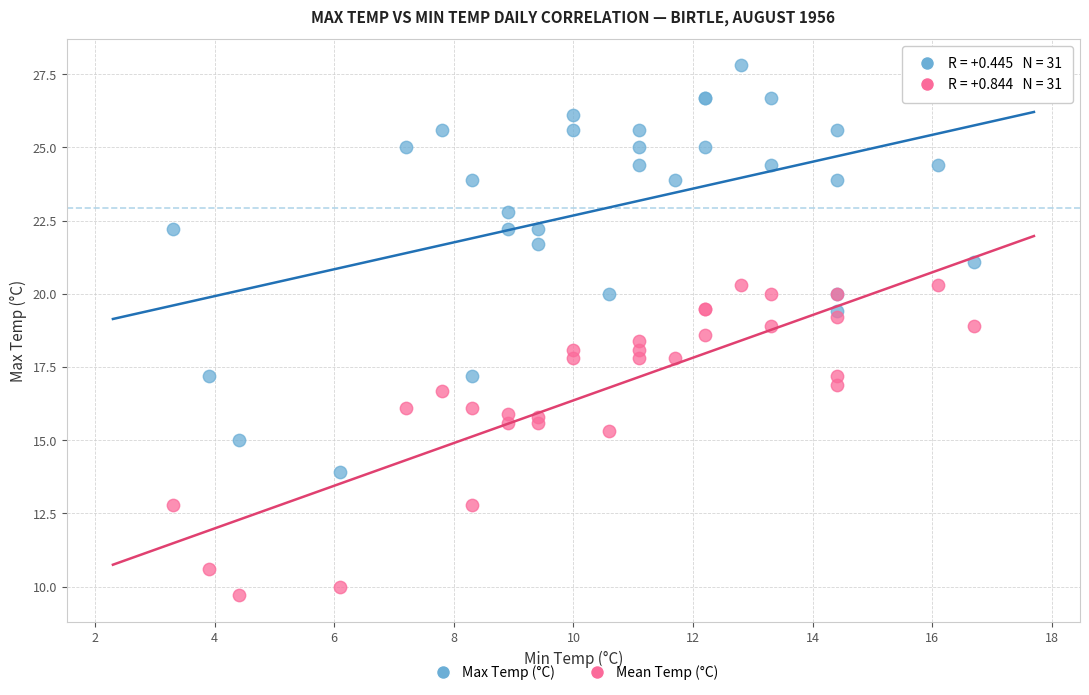

Which series reaches the maximum Y coordinate?

Max Temp (°C)